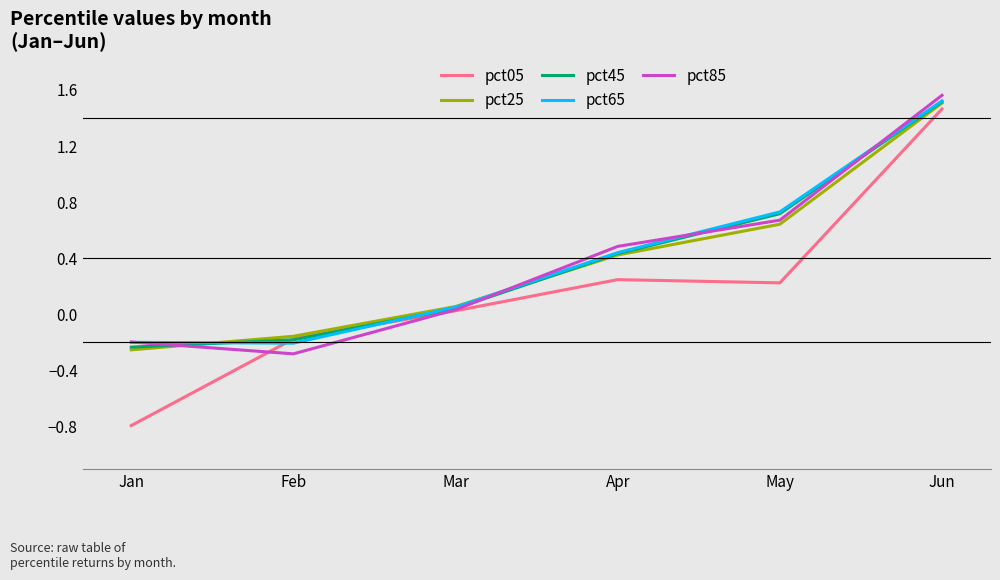

Which category has the highest value in the pct85 series?

Jun